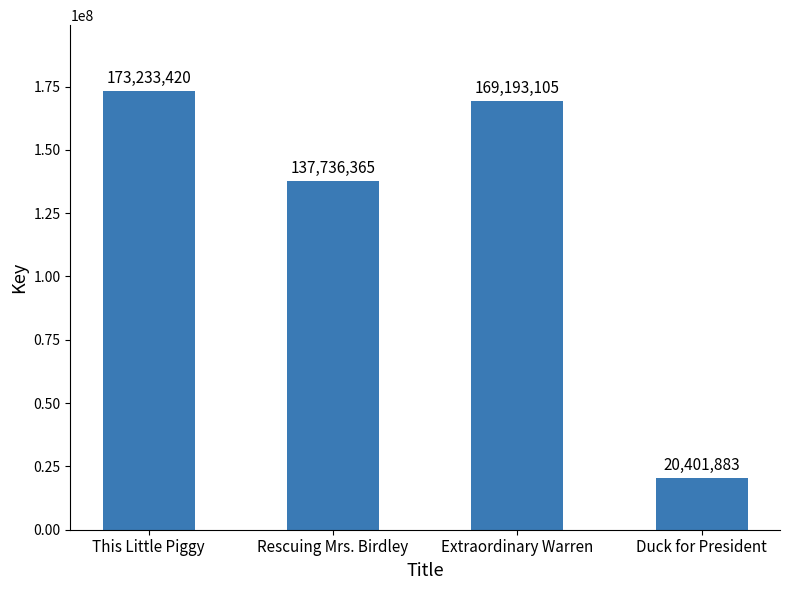

Reading right to left, list all the values displayed in this chart.

Duck for President=20401883	Extraordinary Warren=169193105	Rescuing Mrs. Birdley=137736365	This Little Piggy=173233420